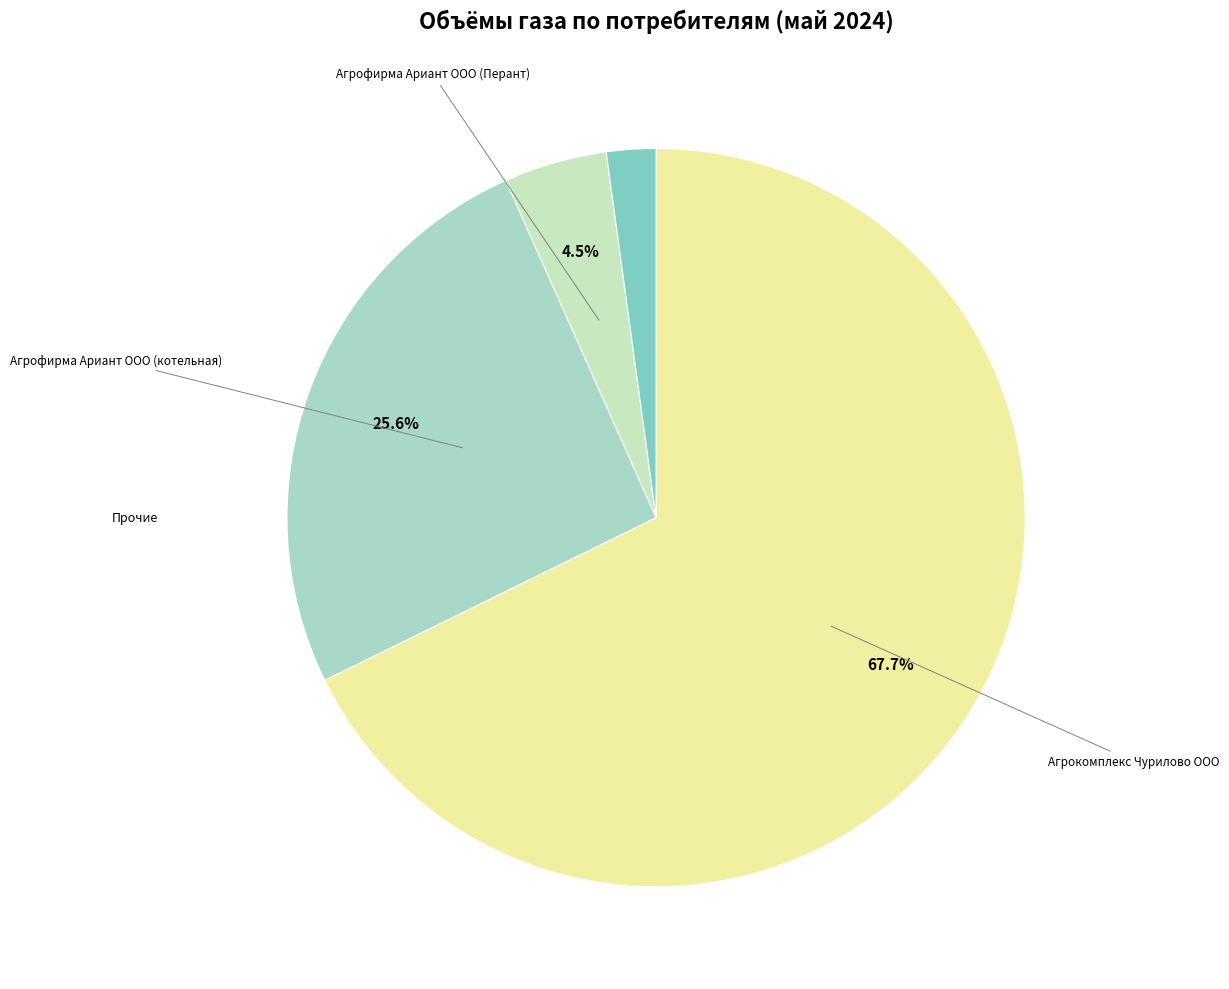

How many segments does this pie chart have?

4